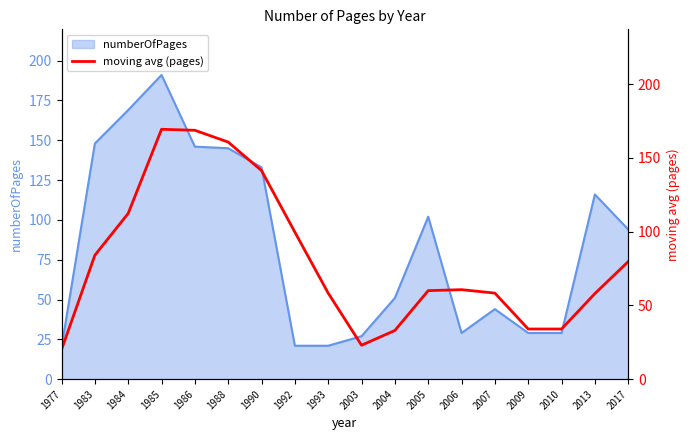

Reading left to right, what are all the values shown in this chart?

1977=20.0	1983=84.0	1984=112.3	1985=169.3	1986=168.7	1988=160.7	1990=141.3	1992=99.7	1993=58.3	2003=23.0	2004=33.0	2005=60.0	2006=60.7	2007=58.3	2009=34.0	2010=34.0	2013=58.0	2017=79.7